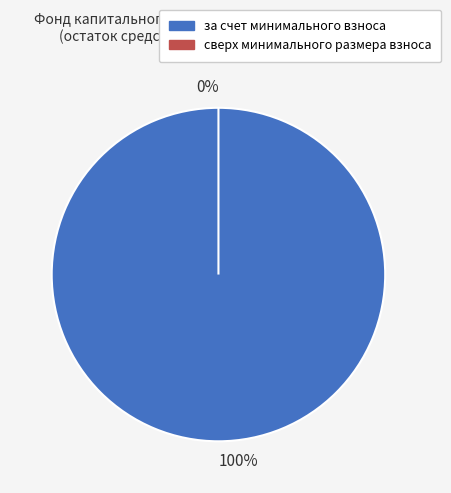

Which slice is the smallest?

сверх минимального размера взноса